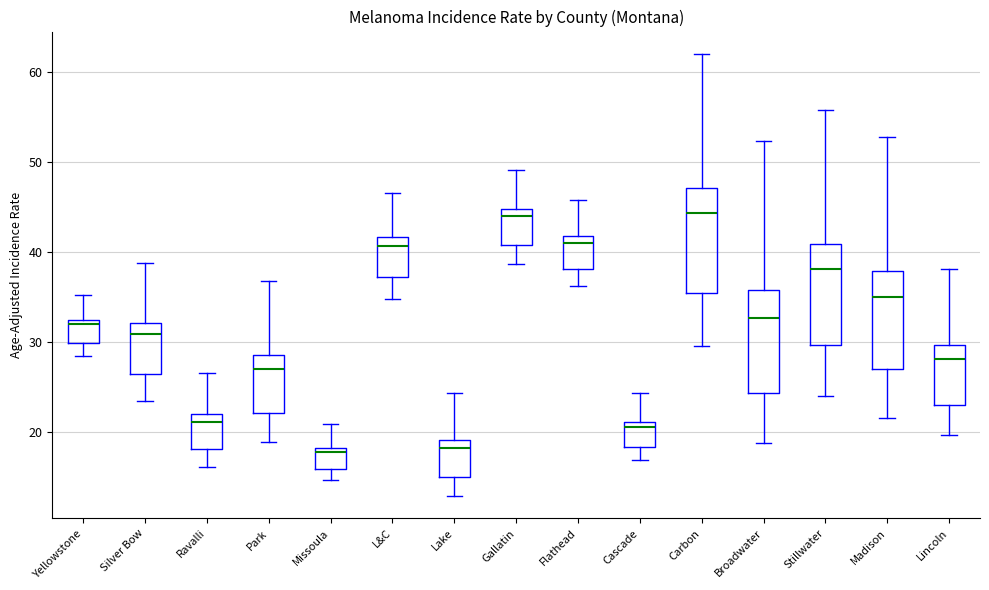

Reading left to right, read every box against the y-axis: the position of its median line, the range the box covers, and the ends of its whiskers. The values are not printed on the chart, so give them approximately, as read against the axis.

Yellowstone: median 32 (just below the box's upper edge), box 30 to 32, whiskers 28 to 35
Silver Bow: median 31, box 26 to 32, whiskers 23 to 39
Ravalli: median 21, box 18 to 22, whiskers 16 to 27
Park: median 27, box 22 to 29, whiskers 19 to 37
Missoula: median 18 (just below the box's upper edge), box 16 to 18, whiskers 15 to 21
L&C: median 41, box 37 to 42, whiskers 35 to 47
Lake: median 18, box 15 to 19, whiskers 13 to 24
Gallatin: median 44, box 41 to 45, whiskers 39 to 49
Flathead: median 41, box 38 to 42, whiskers 36 to 46
Cascade: median 21 (just below the box's upper edge), box 18 to 21, whiskers 17 to 24
Carbon: median 44, box 35 to 47, whiskers 30 to 62
Broadwater: median 33, box 24 to 36, whiskers 19 to 52
Stillwater: median 38, box 30 to 41, whiskers 24 to 56
Madison: median 35, box 27 to 38, whiskers 22 to 53
Lincoln: median 28, box 23 to 30, whiskers 20 to 38